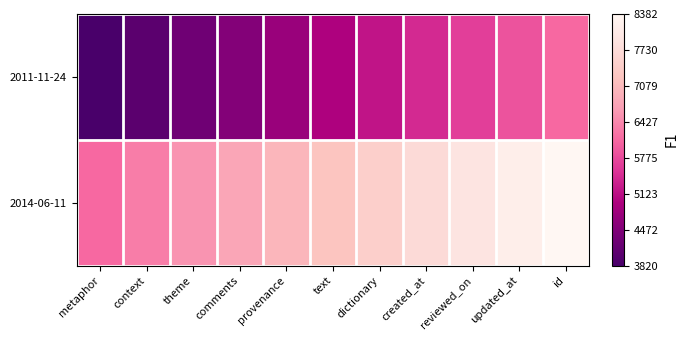

Reading right to left, list all the values displayed in this chart.

2011-11-24: id=6101.0	updated_at=5872.9	reviewed_on=5644.8	created_at=5416.7	dictionary=5188.6	text=4960.5	provenance=4732.4	comments=4504.3	theme=4276.2	context=4048.1	metaphor=3820.0
2014-06-11: id=8382.0	updated_at=8153.9	reviewed_on=7925.8	created_at=7697.7	dictionary=7469.6	text=7241.5	provenance=7013.4	comments=6785.3	theme=6557.2	context=6329.1	metaphor=6101.0